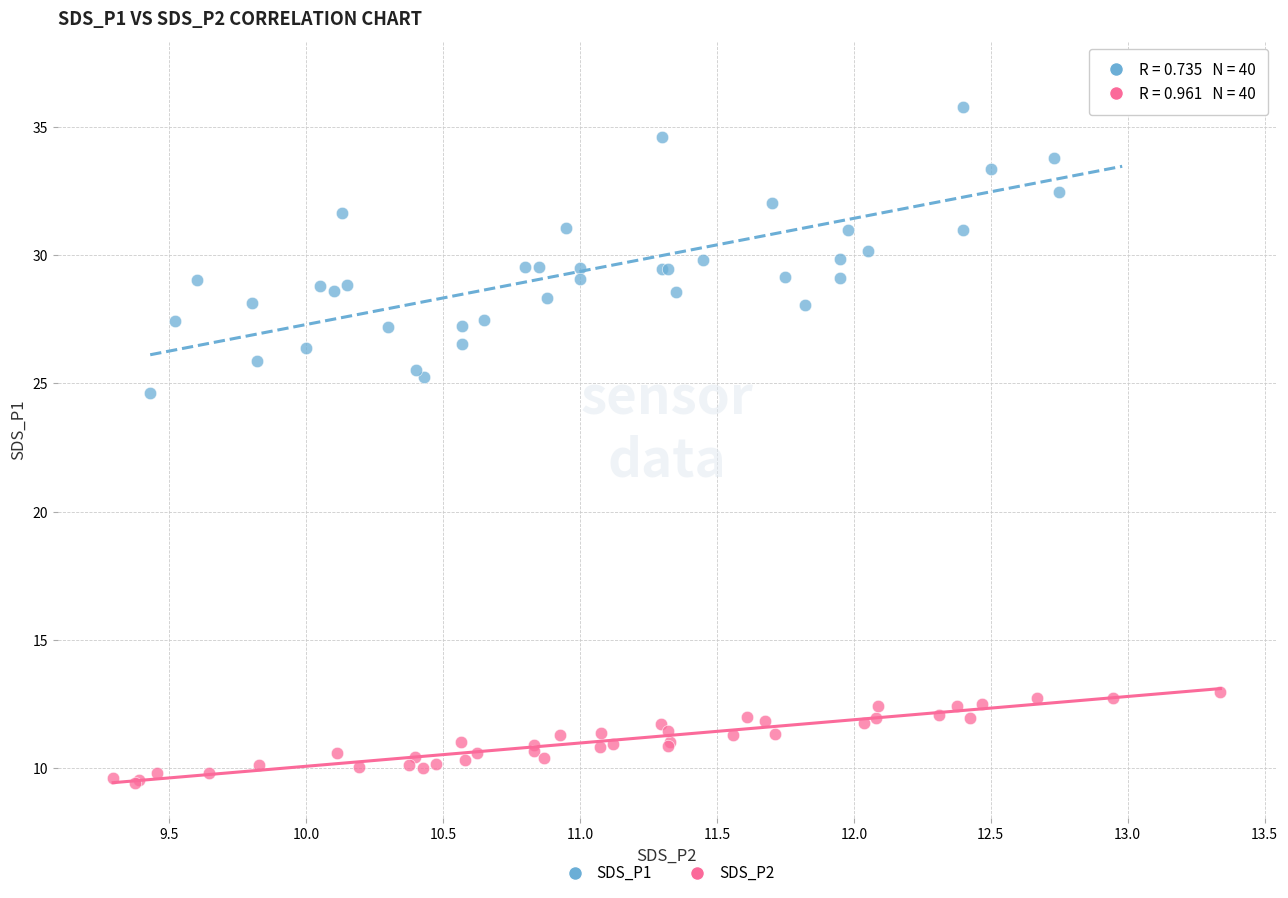

Which series reaches the maximum Y coordinate?

SDS_P1